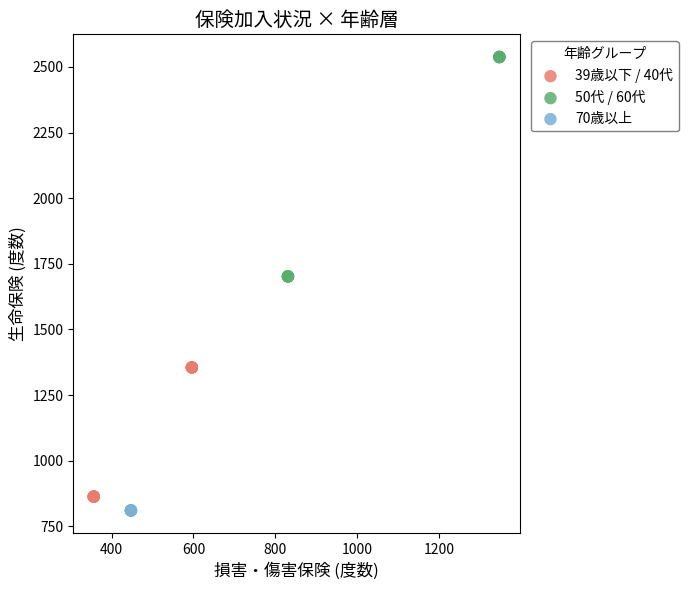

Which series contains the highest Y value?

50代 / 60代